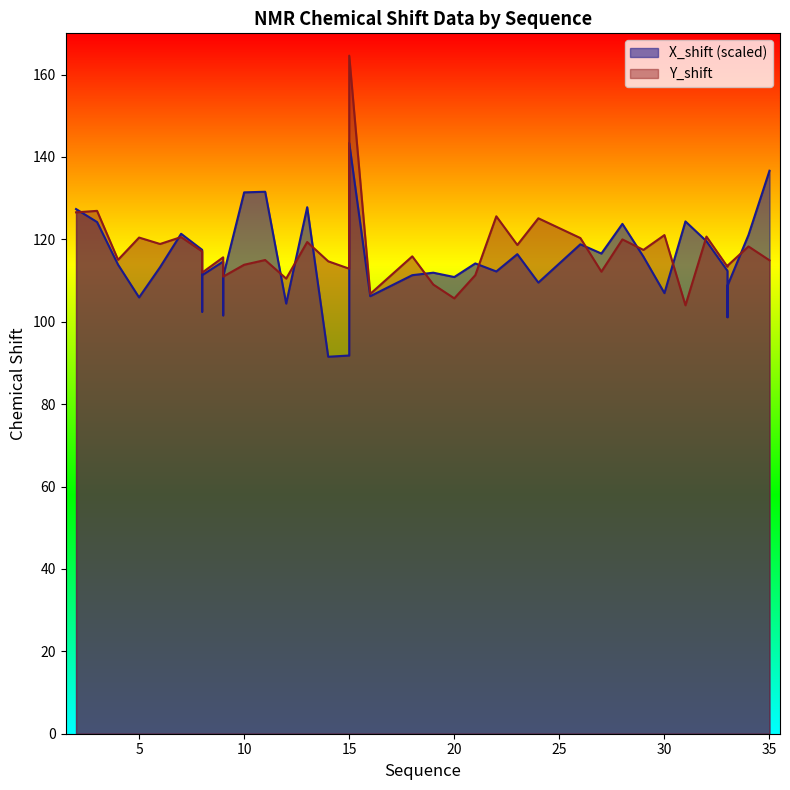

What is the difference between the maximum and second lowest values in the Y_shift series?

58.9